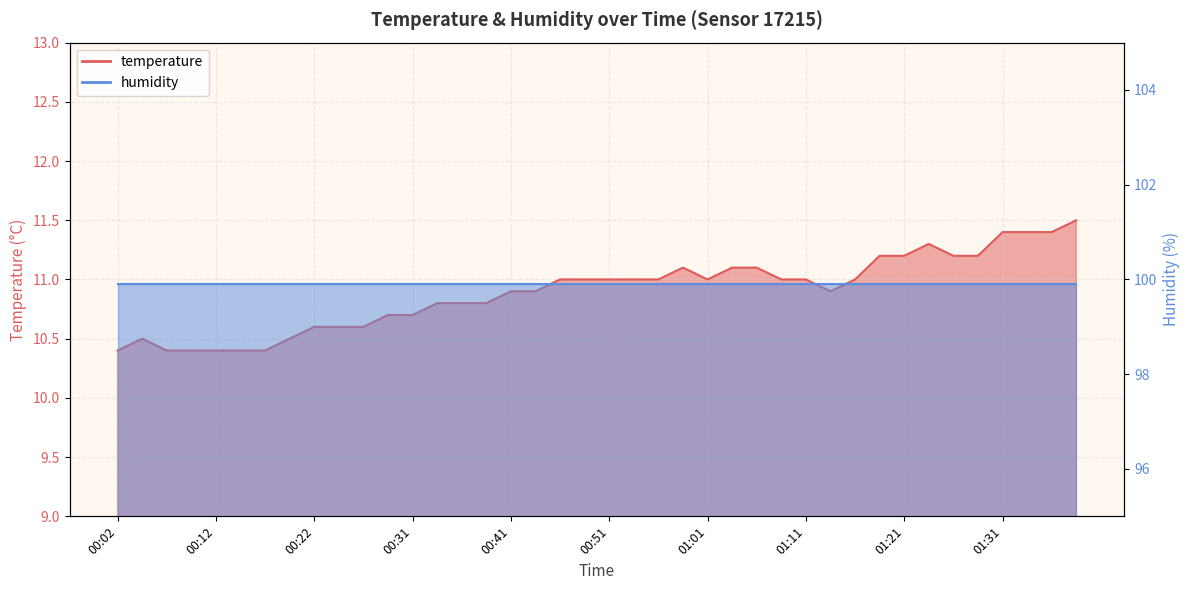

Which series has the largest range (max minus min)?

temperature_line